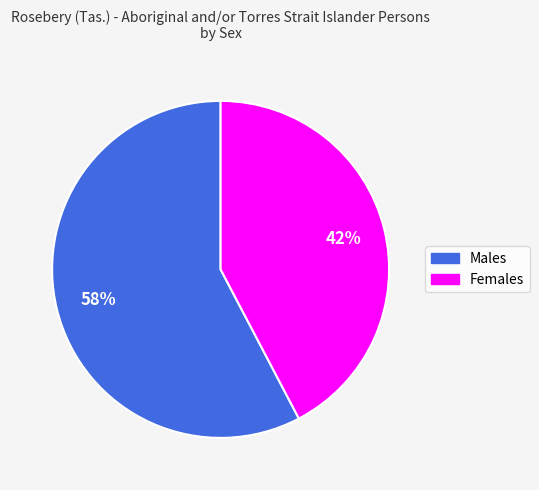

What is the smallest slice in the pie chart?

Females